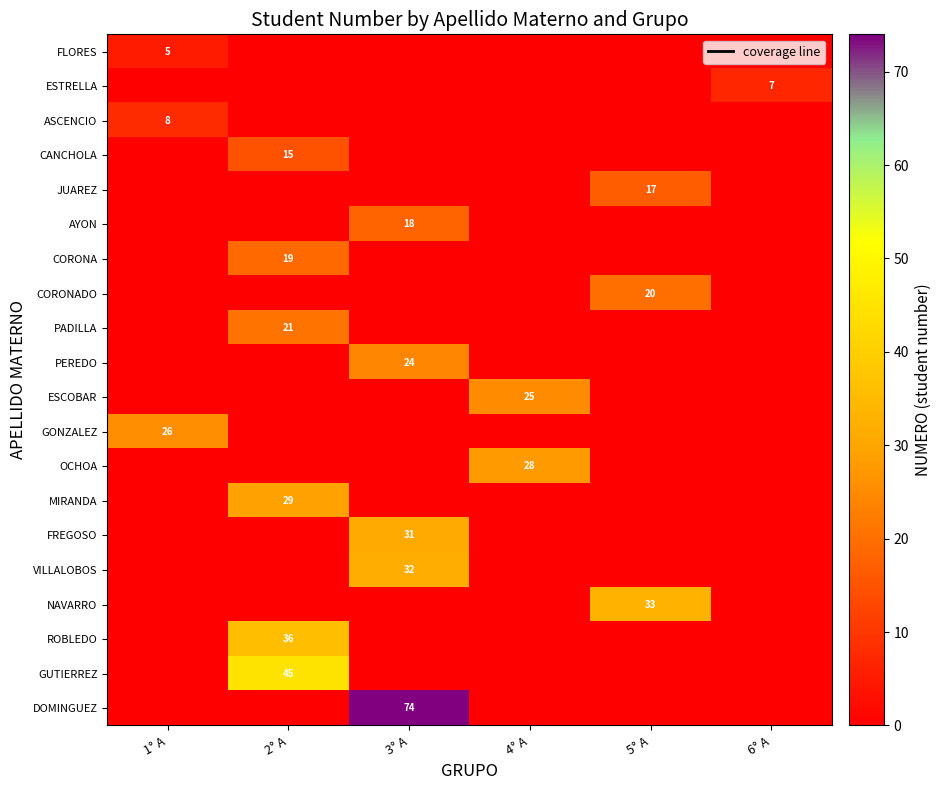

What is the maximum value for AYON?

18